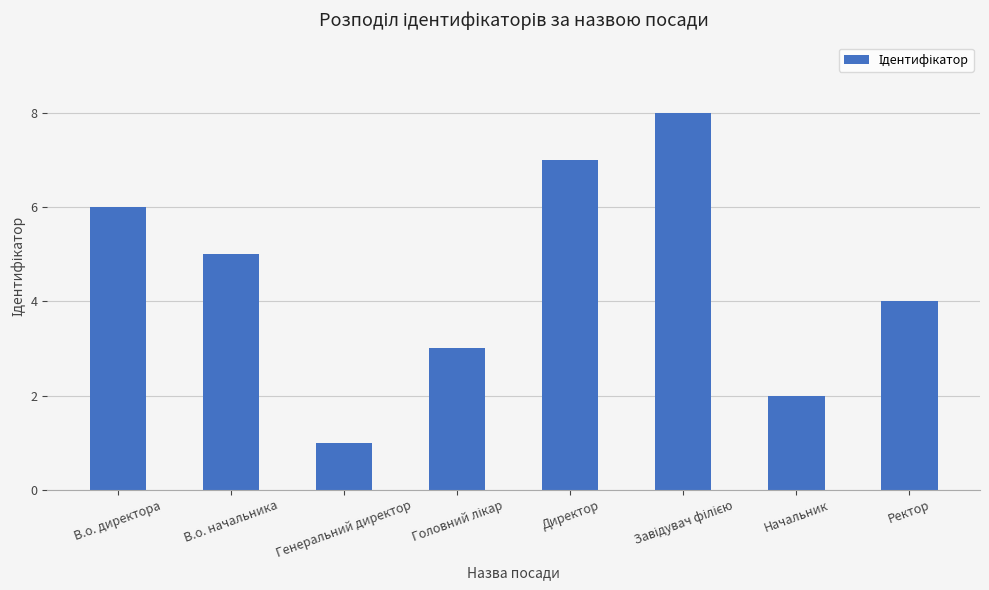

What is the label of the 1st bar from the left?

В.о. директора